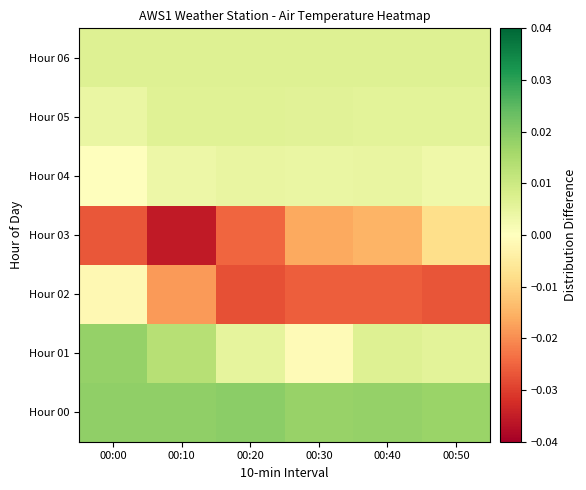

Which label corresponds to the largest value in the chart?

00:20